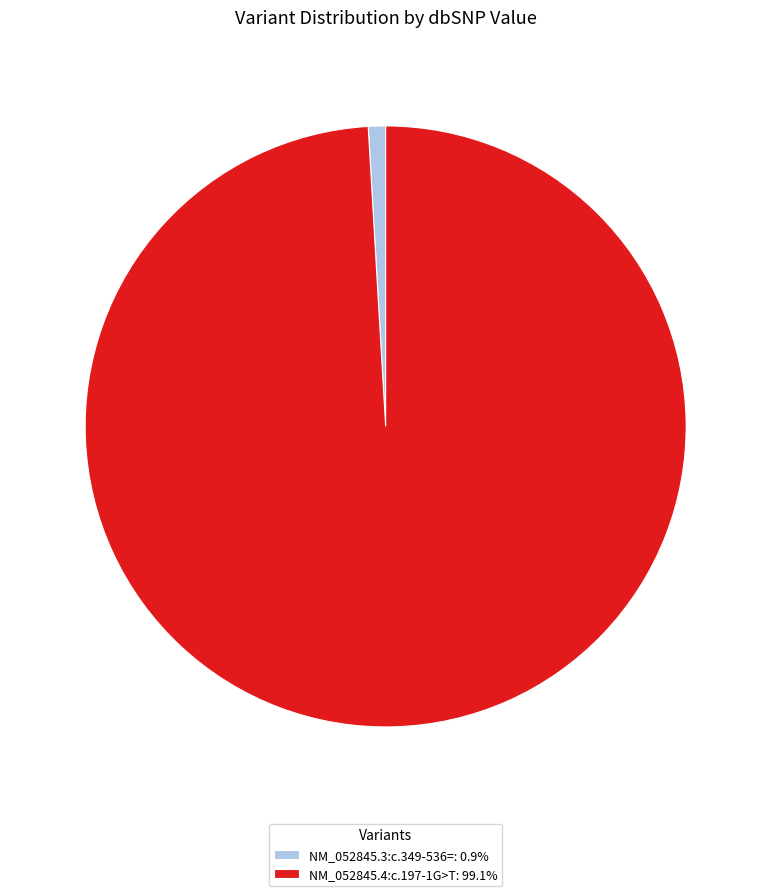

The NM_052845.3:c.349-536= slice represents 15% of the pie. True or false?

False